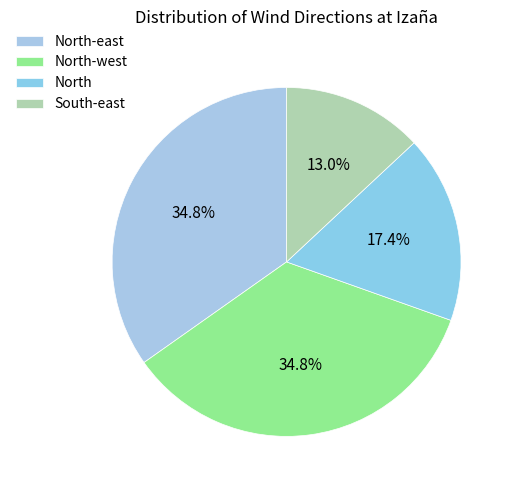

Does North account for over 50% of the chart?

No